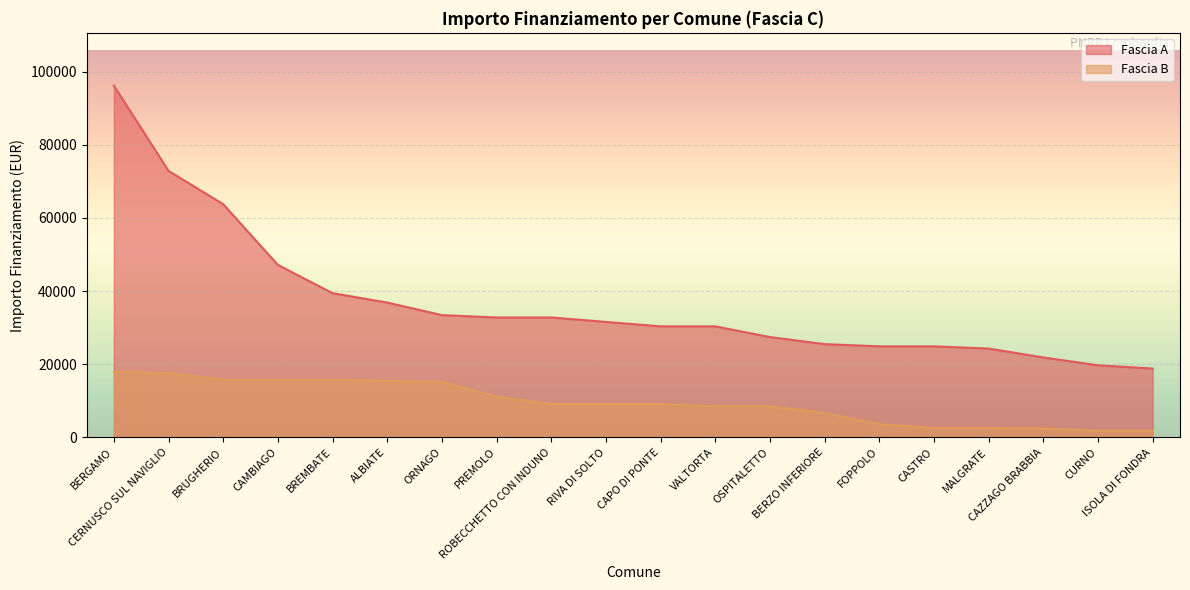

How many lines are shown in the chart?

2